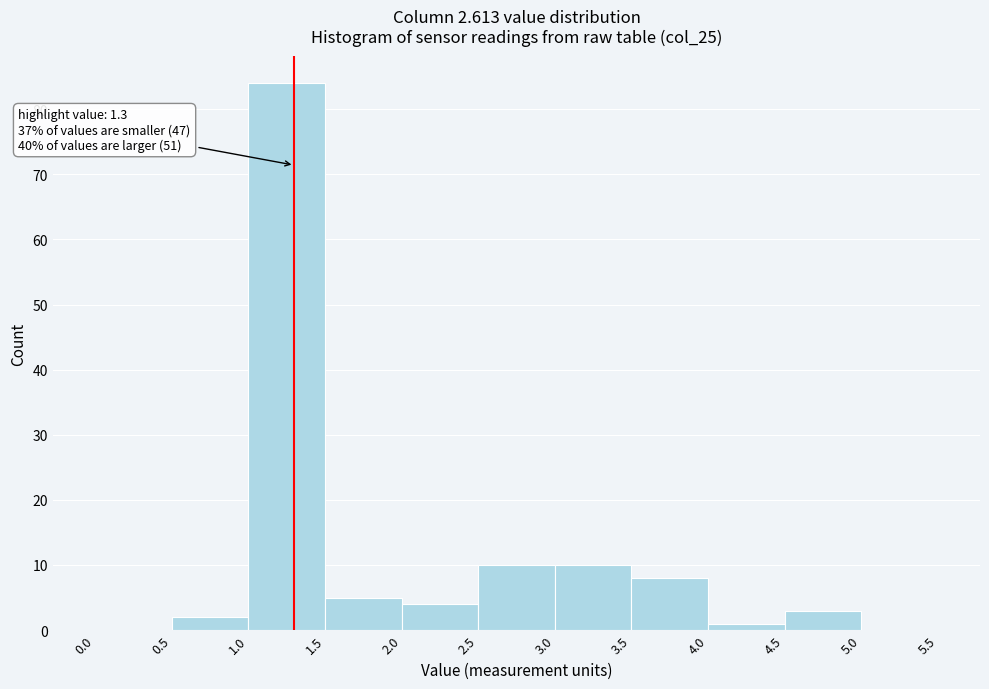

Over which range of the x-axis is the bar tallest?

1.0 to 1.5